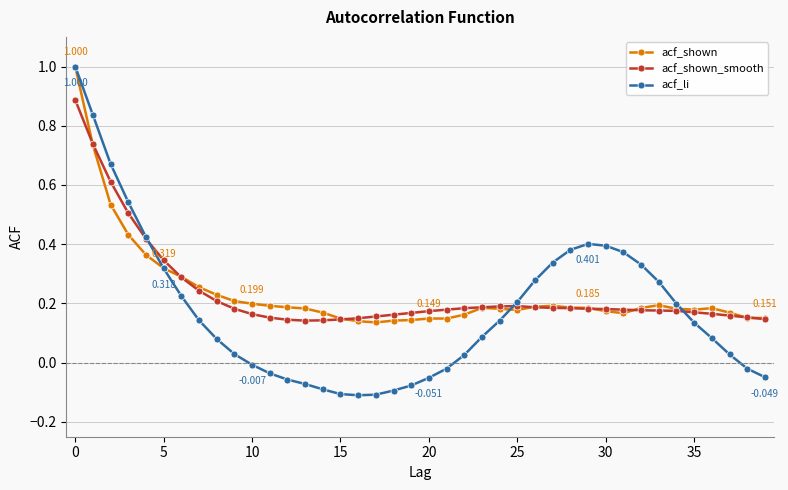

True or false: acf_shown has more than 2 interior local peaks.

True